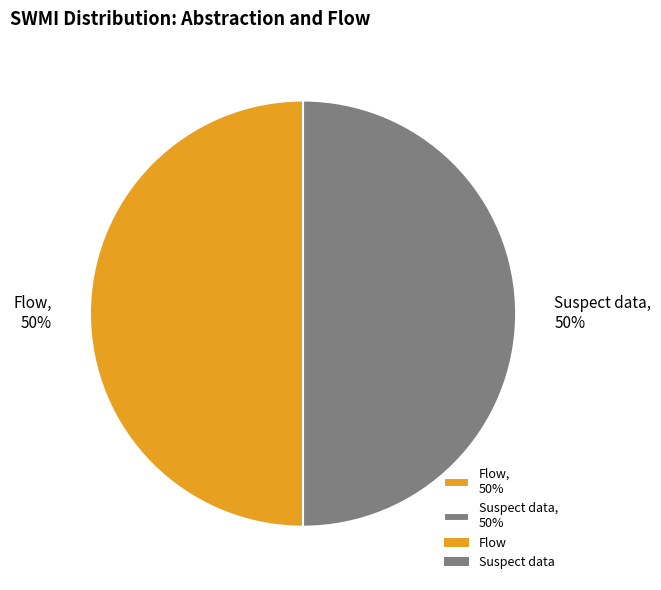

To the nearest percent, what portion does Flow represent?

50%